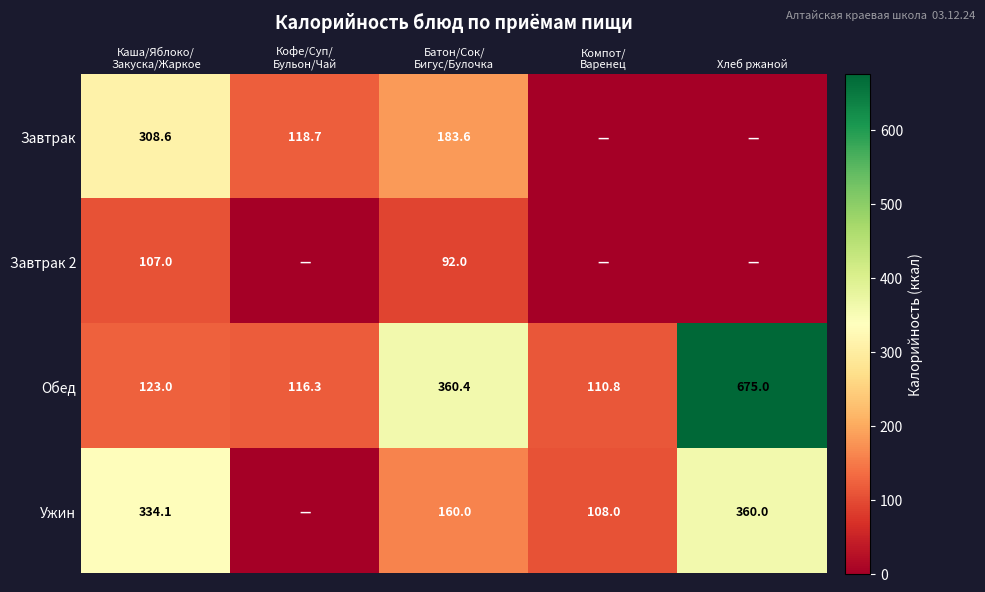

What is the lowest value of the Обед series?

110.8